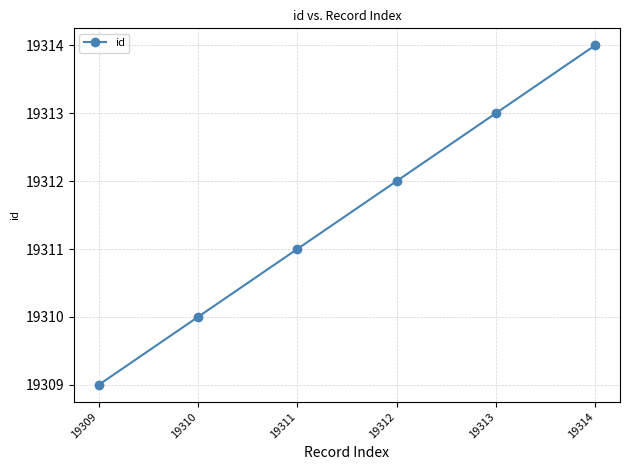

Rank the categories by value from lowest to highest.

19309, 19310, 19311, 19312, 19313, 19314